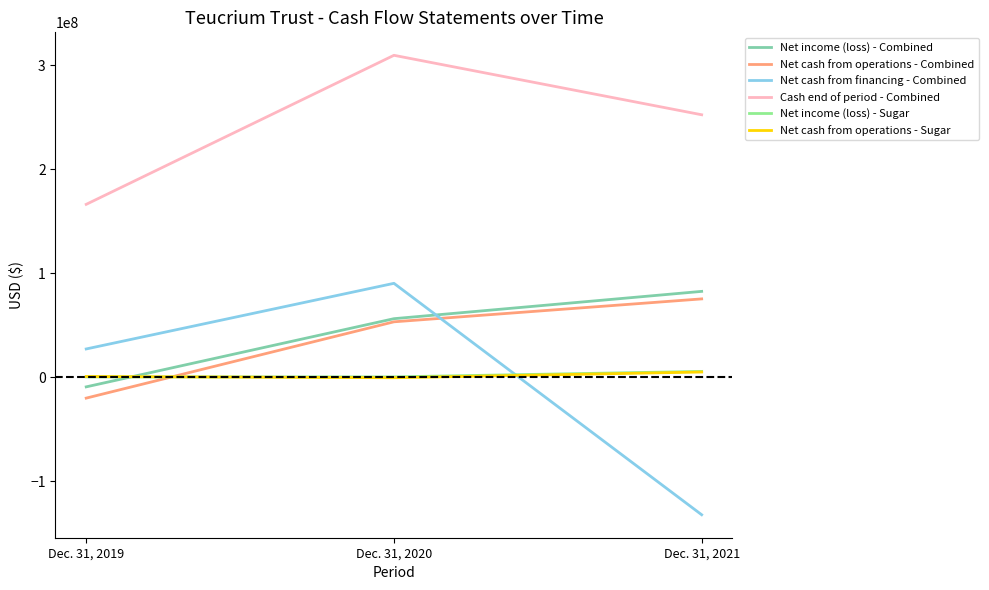

What is the sum of all Net cash from financing - Combined values?

-15154432